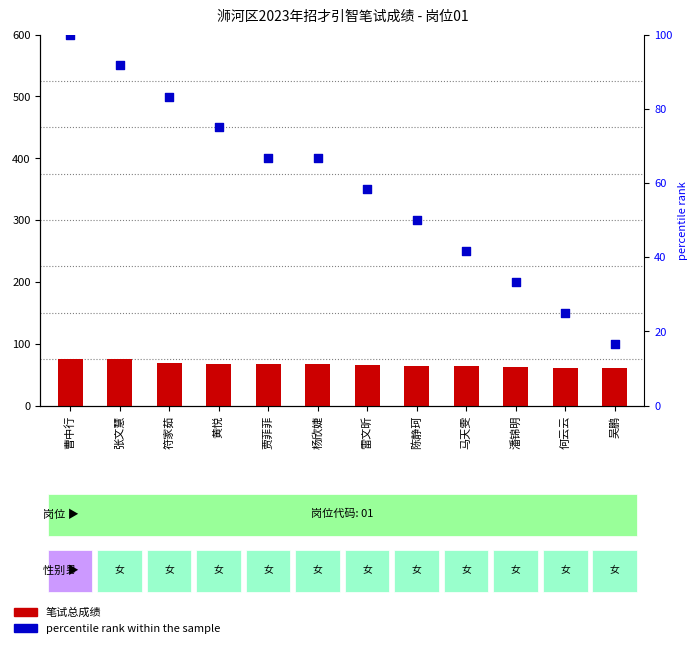

Is the value of 笔试总成绩 (score) at 潘锦明 greater than the value of percentile rank within the sample at 黄悦?

No